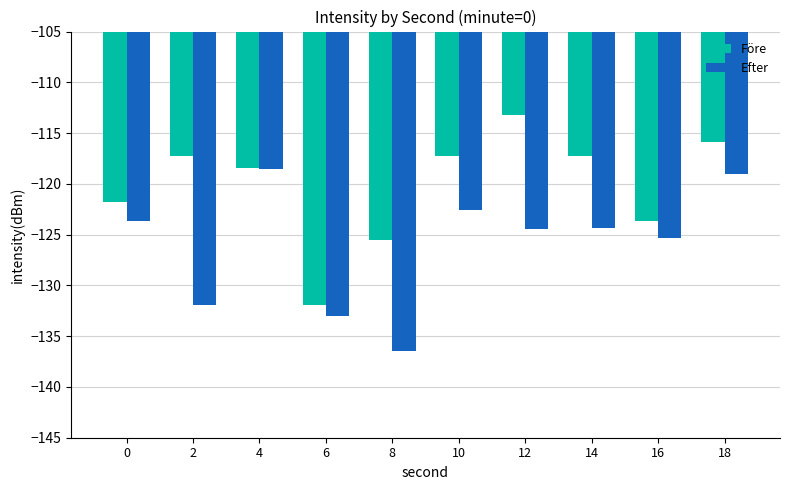

Which label corresponds to the smallest value in the chart?

8